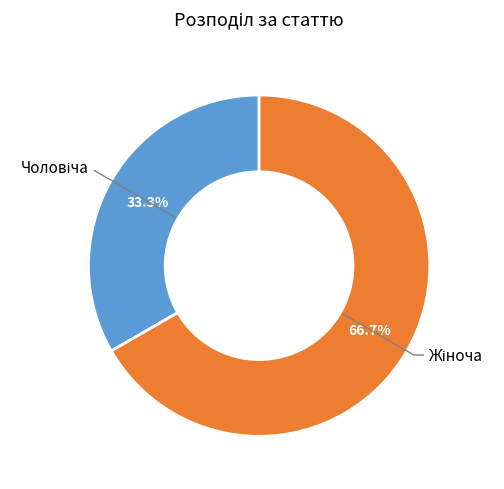

Does any single category account for the majority?

Yes